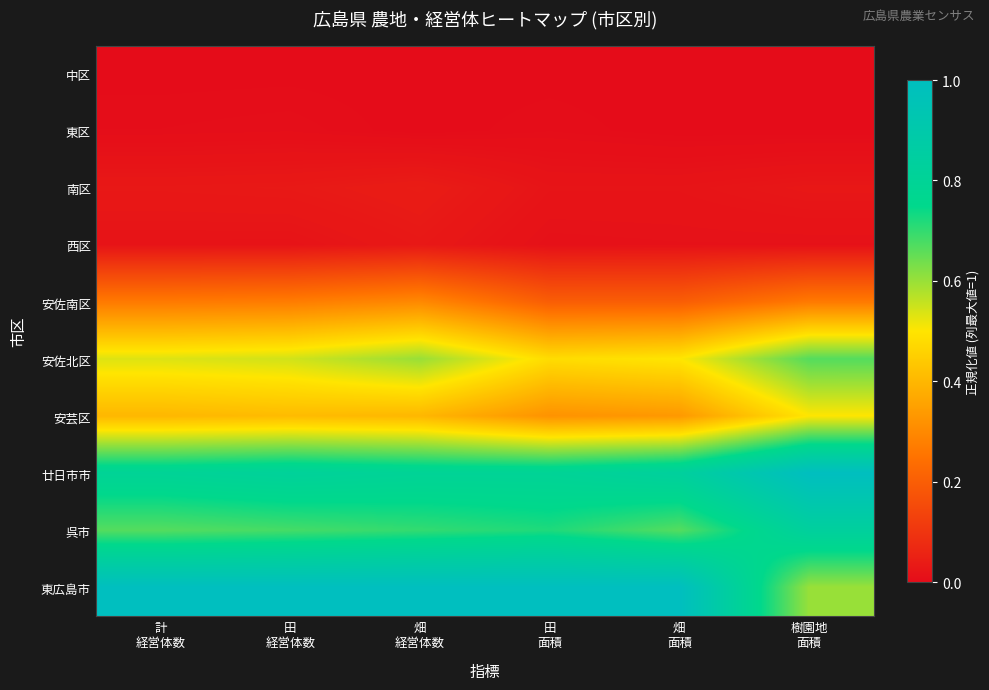

Which series has the largest range (max minus min)?

東広島市